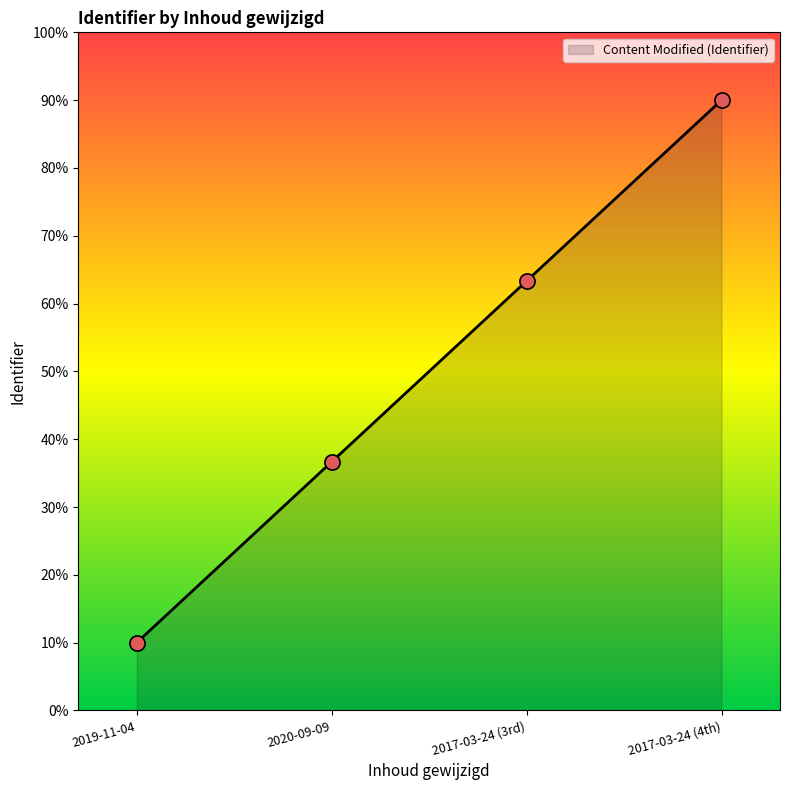

Approximately how many times larger is the value at 2020-09-09 compared to 2017-03-24 (3rd)?

0.6